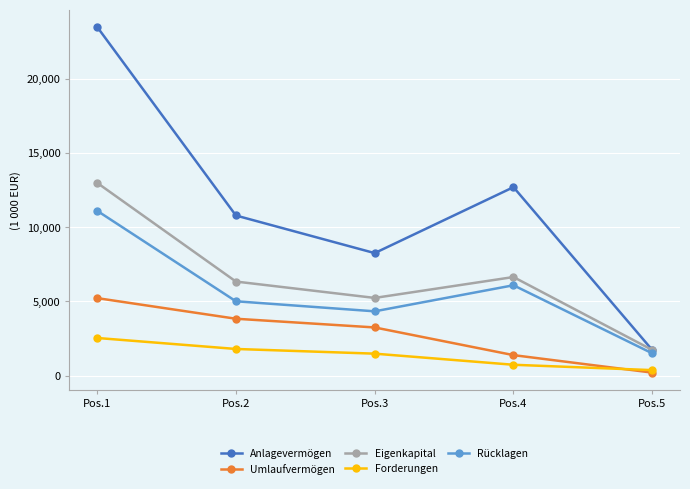

Which series has the largest total across all categories?

Anlagevermögen